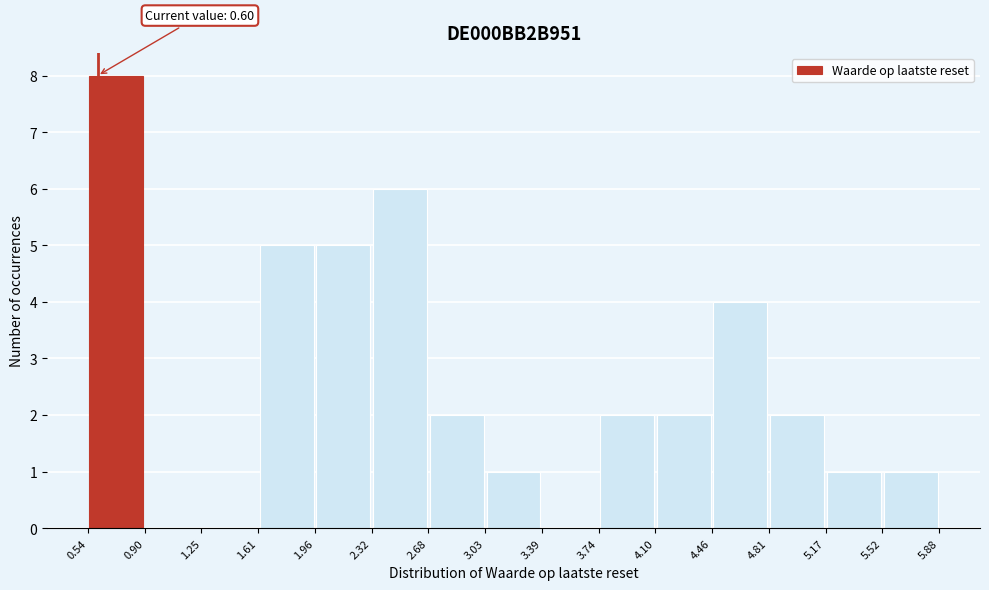

Which range on the x-axis has the tallest bar?

0.54 to 0.90